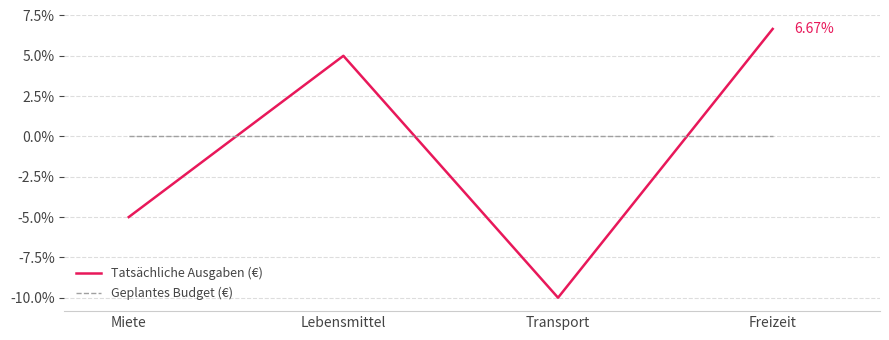

Is the value of Tatsächliche Ausgaben (€) at Transport greater than the value of Geplantes Budget (€) at Transport?

No